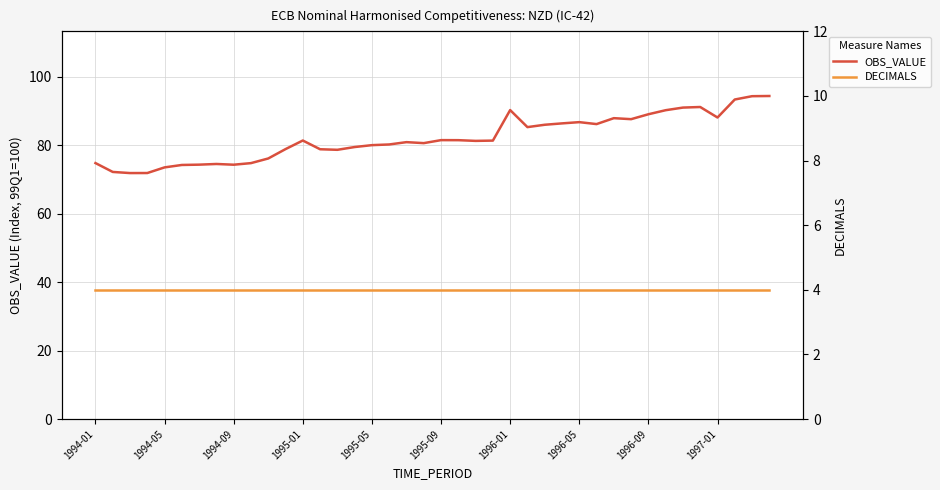

True or false: OBS_VALUE and DECIMALS cross at least once.

False